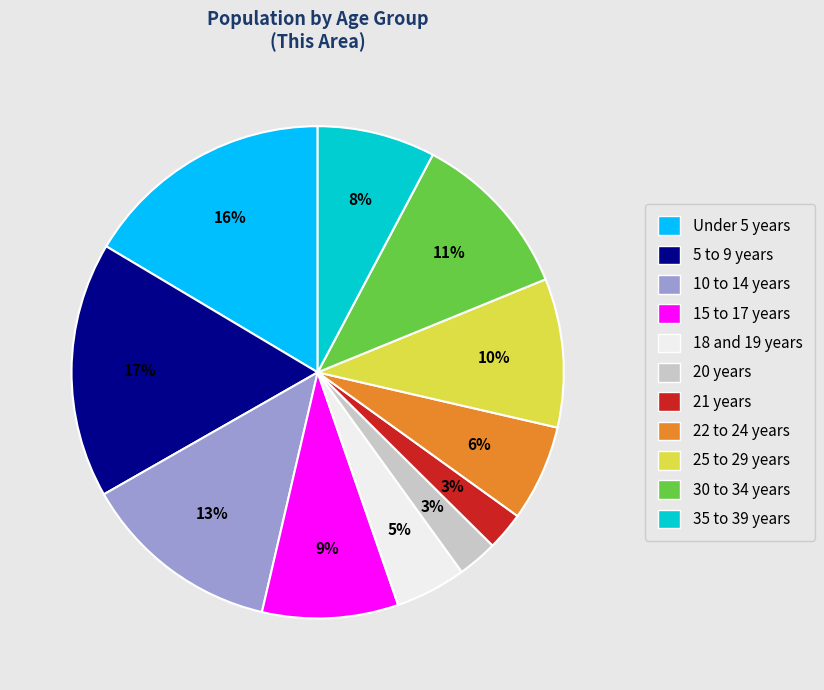

To the nearest percent, what is the difference between the 18 and 19 years and 25 to 29 years slice percentages?

5%